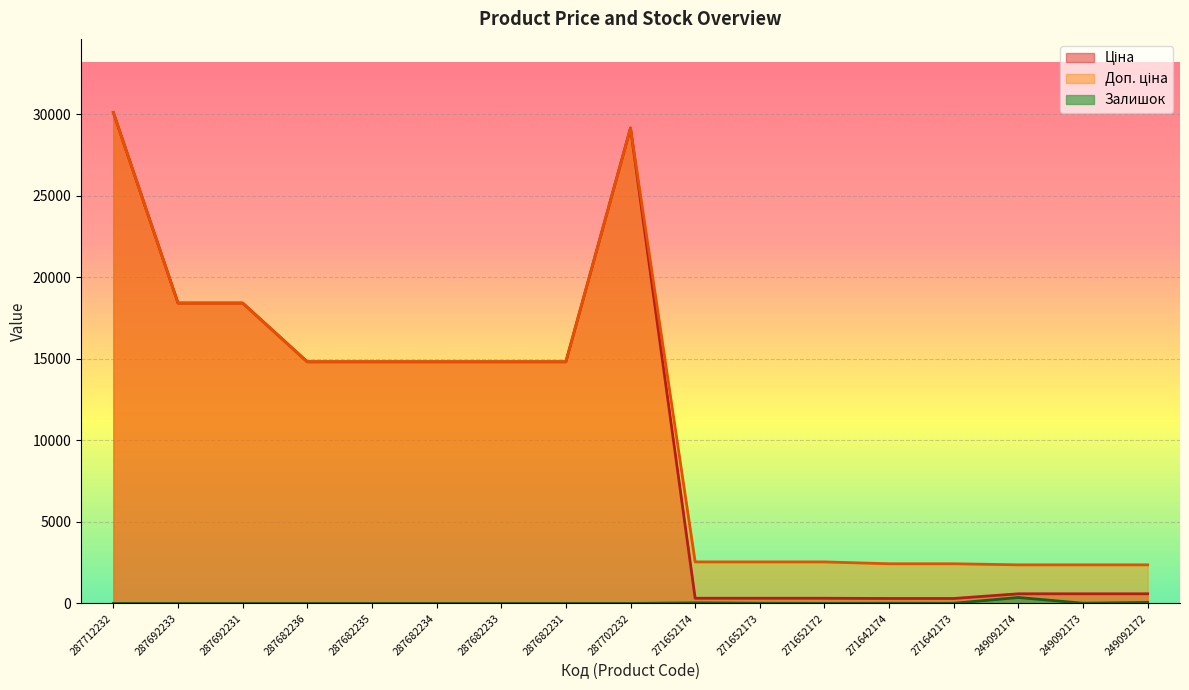

True or false: Доп. ціна has a value of 2432.8 at 271642174.

True